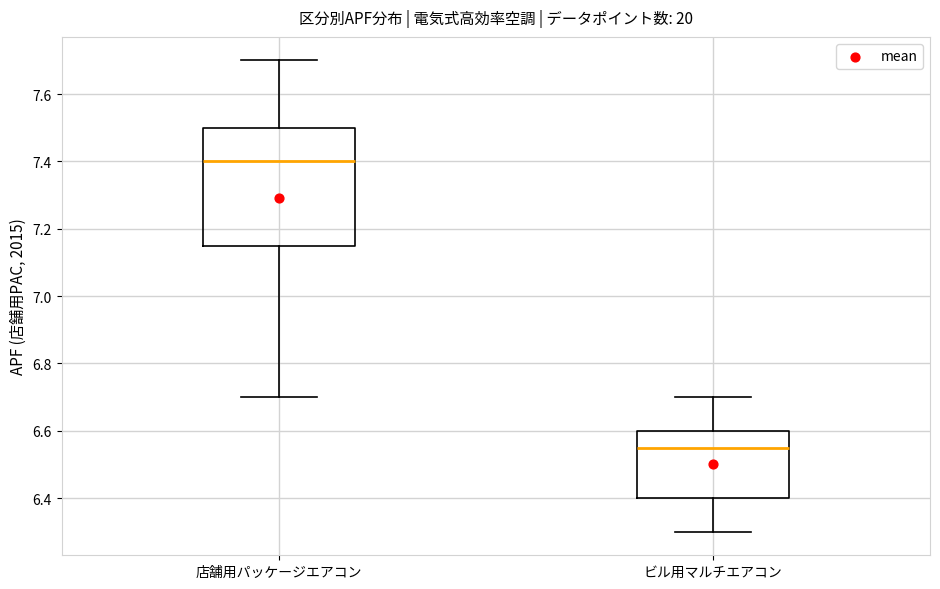

Reading left to right, transcribe this box plot: for each box, give where its median line is, the range the box spans, and where its two whiskers end, as read against the y-axis. The values are not printed on the chart, so give them approximately, as read against the axis.

店舗用パッケージエアコン: median 7.40, box 7.16 to 7.50, whiskers 6.70 to 7.70
ビル用マルチエアコン: median 6.56, box 6.40 to 6.60, whiskers 6.30 to 6.70